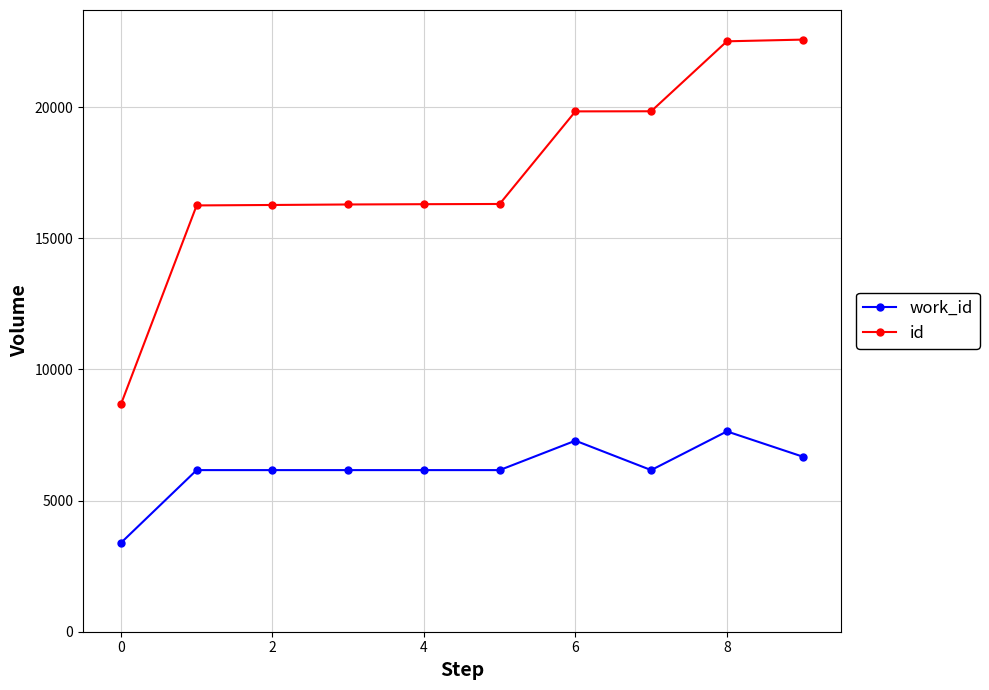

Which series has the largest total across all categories?

id